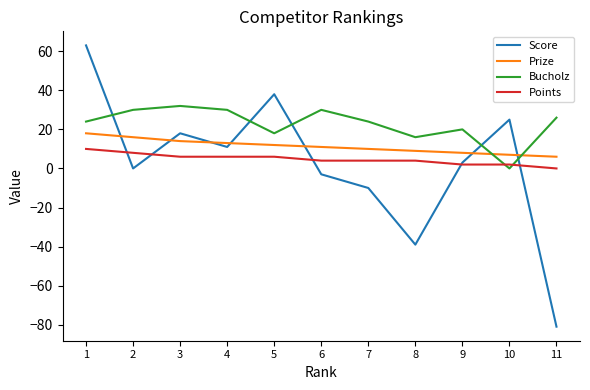

Which series has the largest total across all categories?

Bucholz